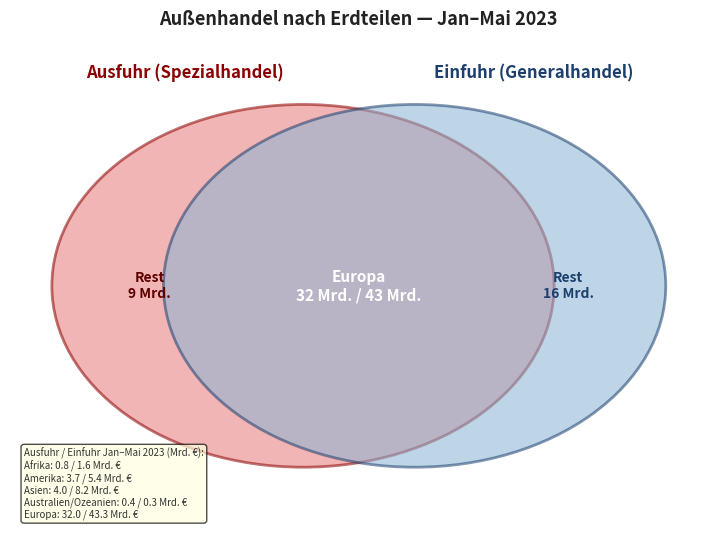

The Europa slice represents 74% of the pie. True or false?

True